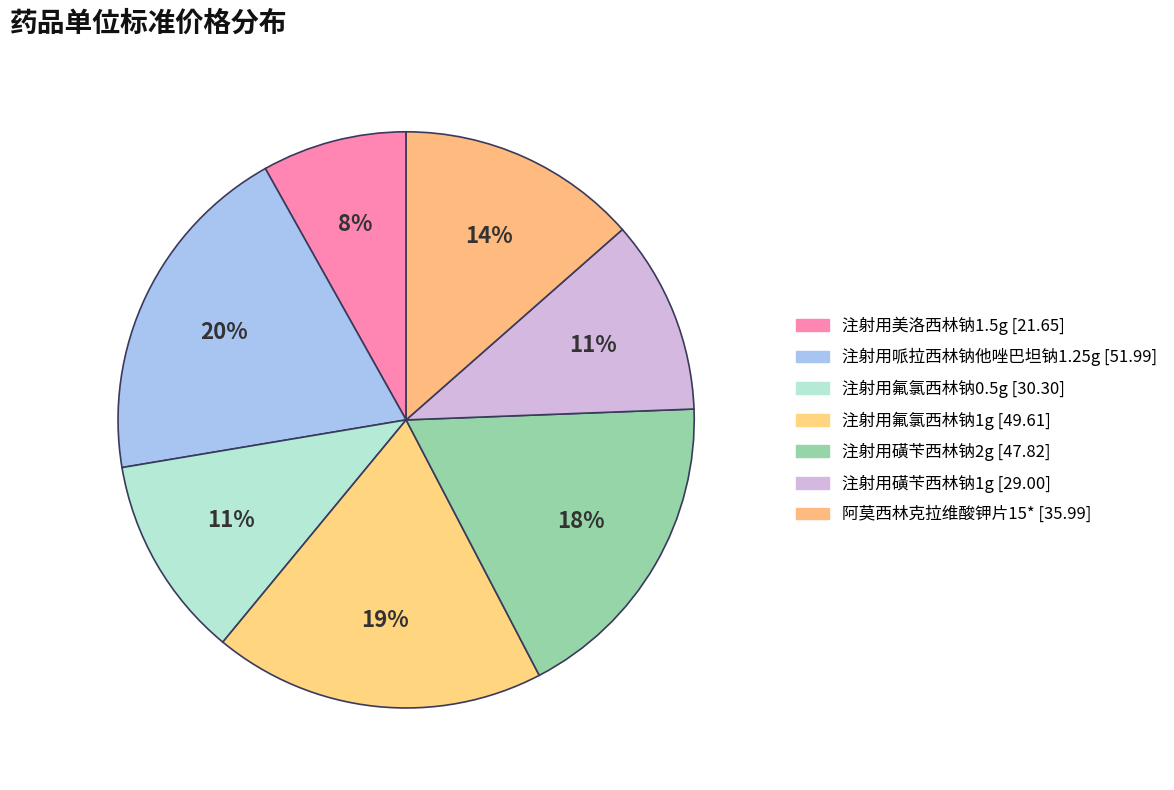

Count the number of slices in the pie.

7